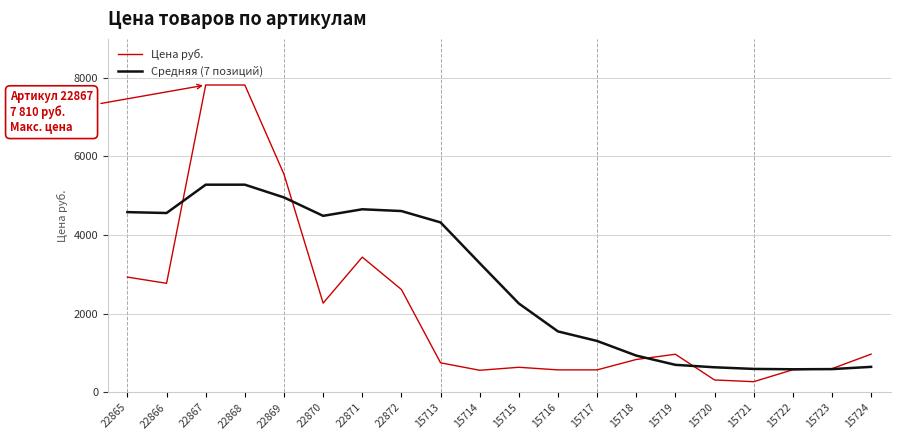

What is the difference between the maximum and minimum values in the Цена руб. series?

7537.0